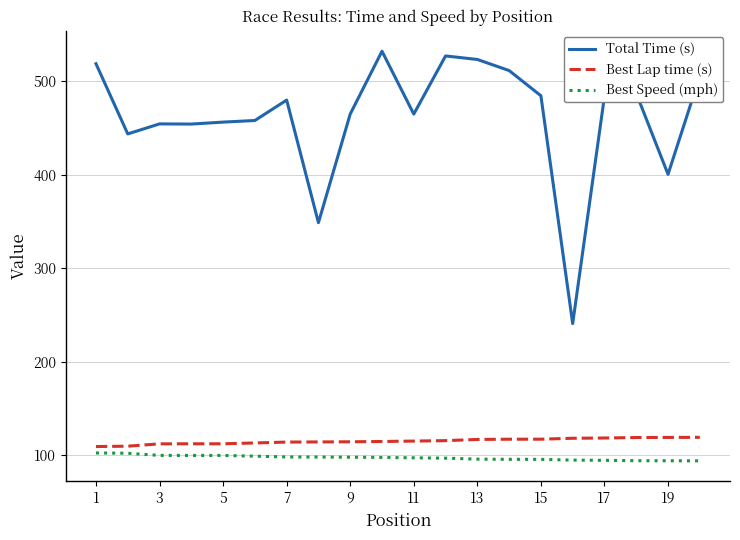

Which series has the largest total across all categories?

Total Time (s)